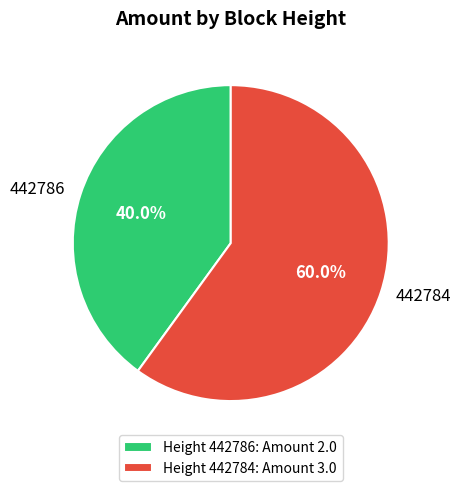

Count the number of slices in the pie.

2